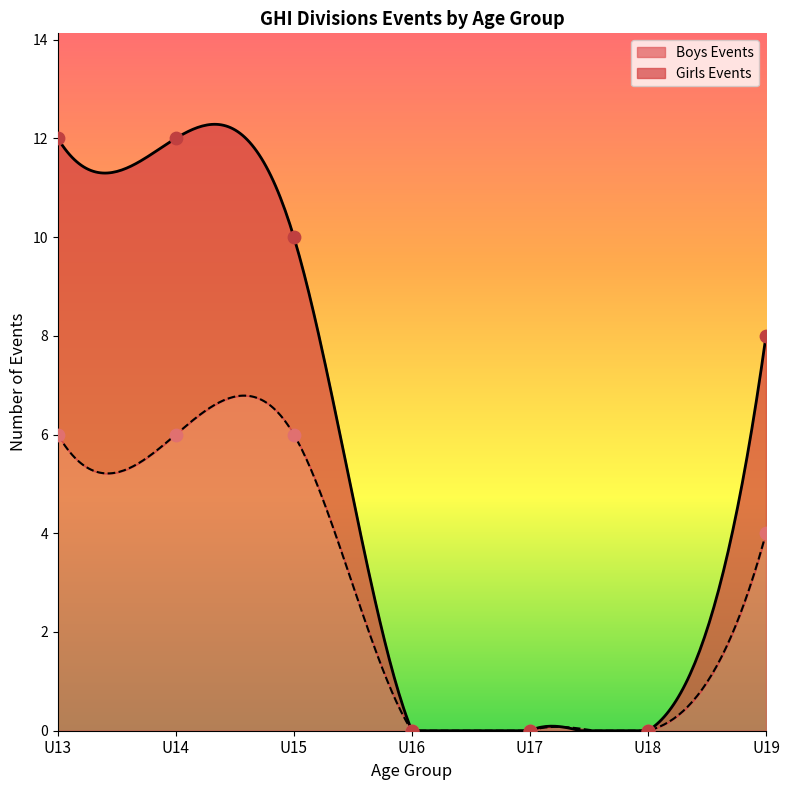

Which series has the largest Y range (max minus min)?

Boys Events